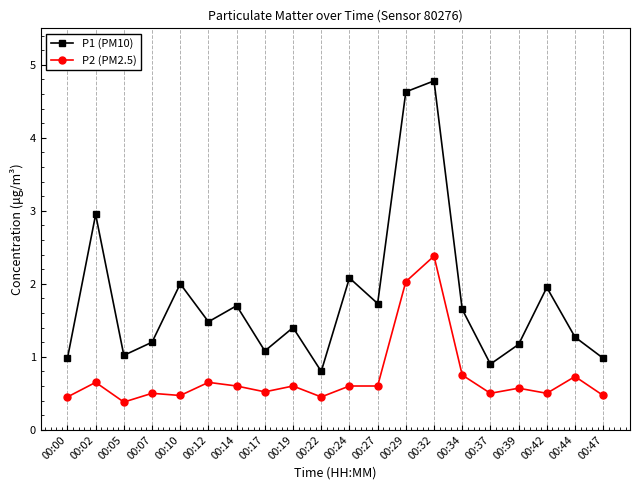

What is the average value of the P1 (PM10) series?

1.8